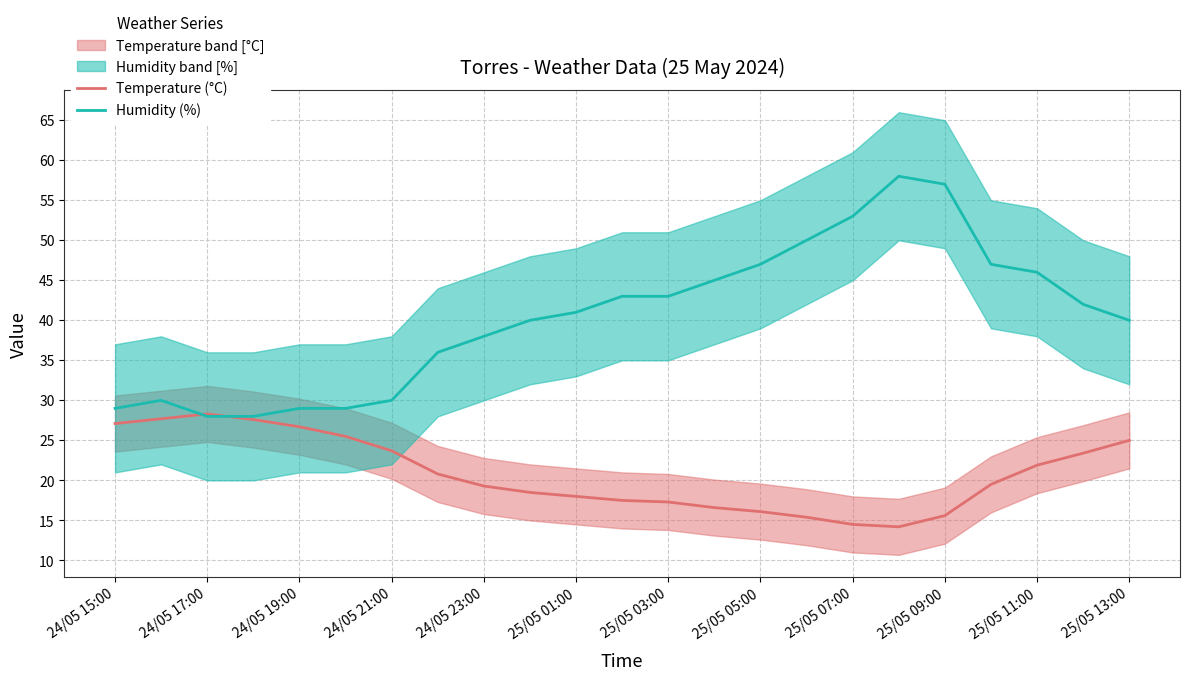

What is the smallest value displayed?

14.2